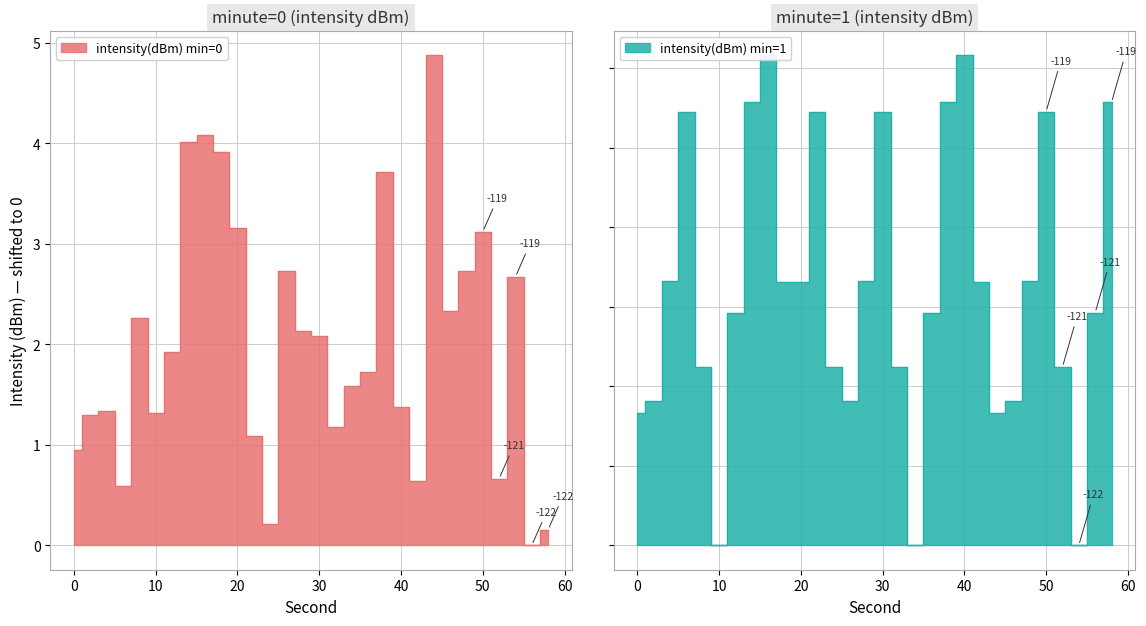

Is it true that minute_1 equals -1.3 at 10?

False